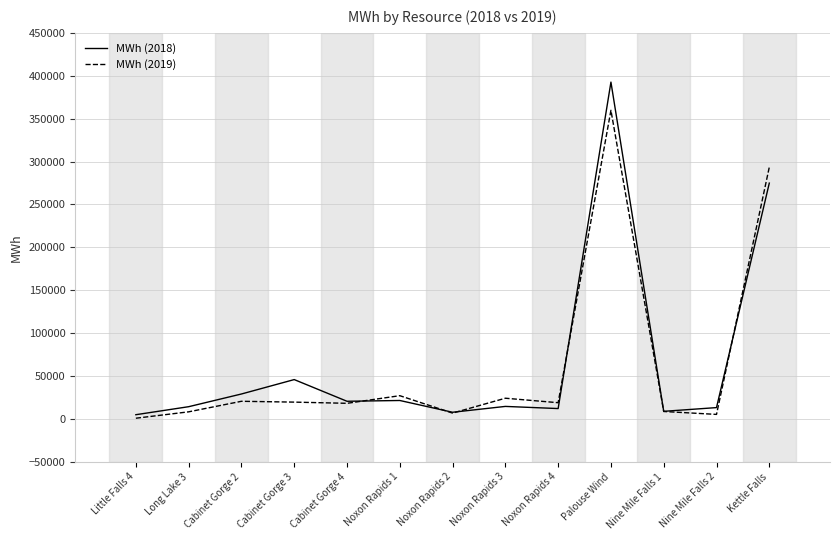

What is the average value of the MWh (2019) series?

62373